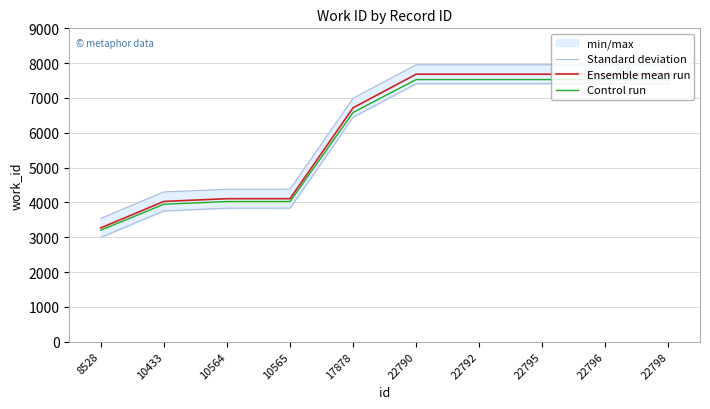

What is the value of the Ensemble mean run point at the 1st from the left?

3268.0